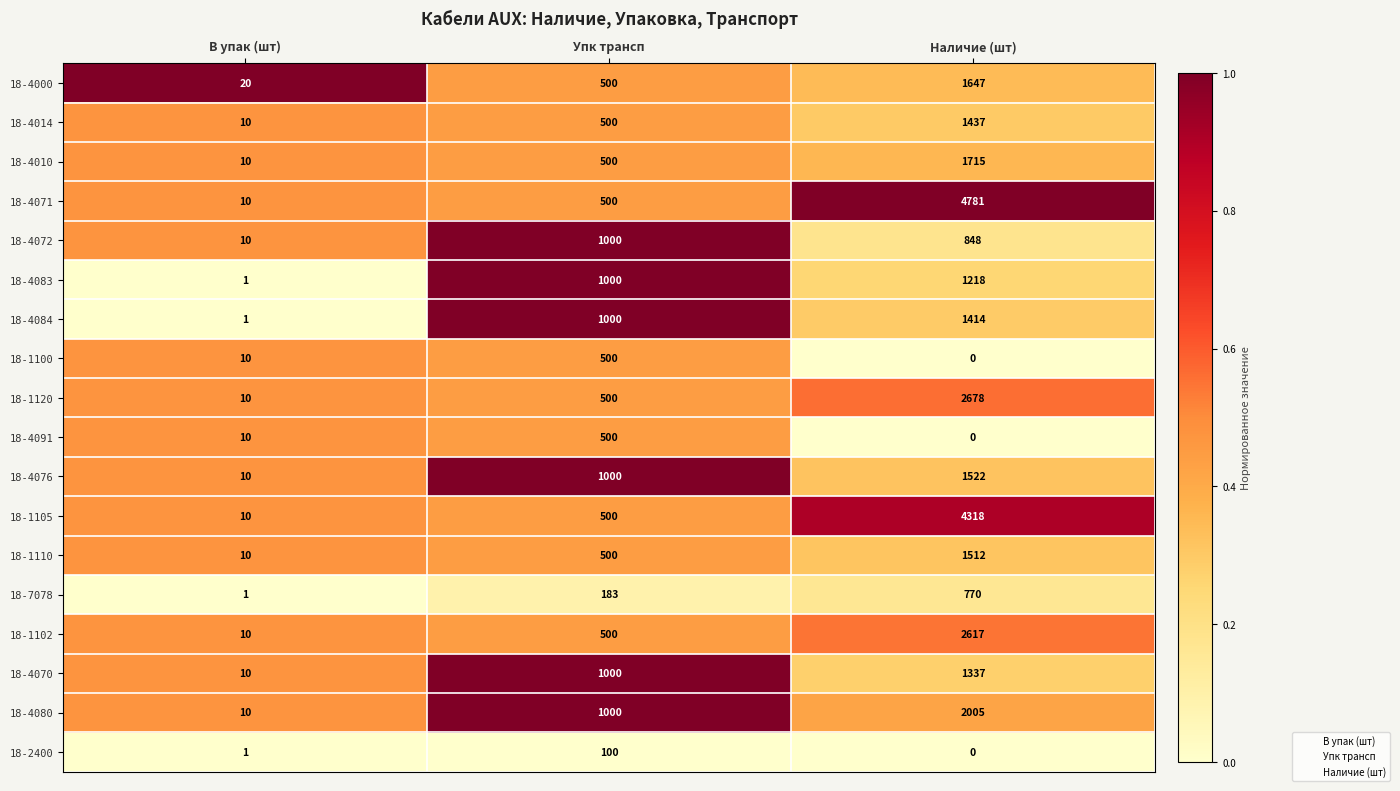

What is the sum of all 18-2400 values?

101